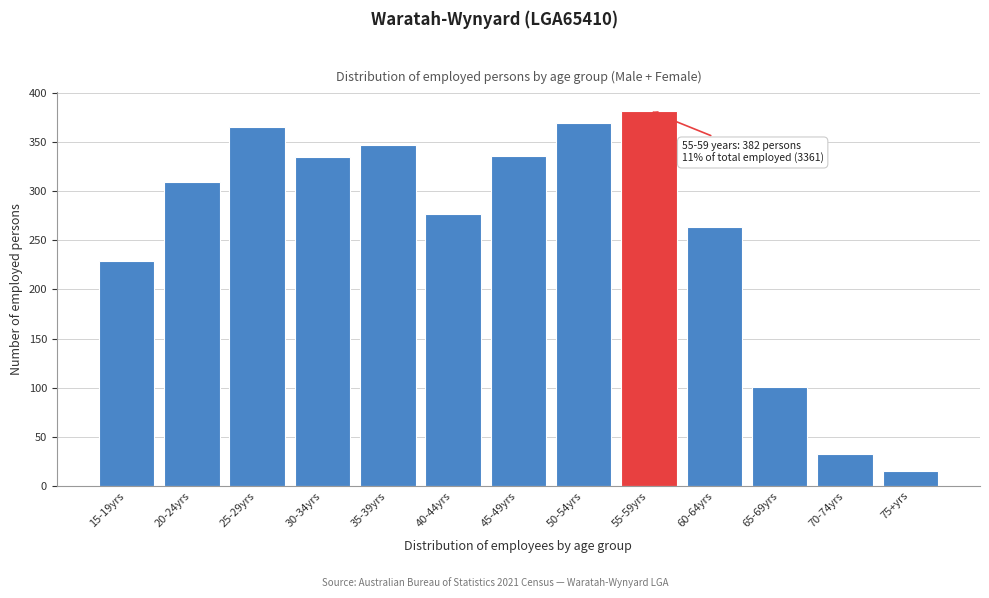

What is the smallest value displayed?

15